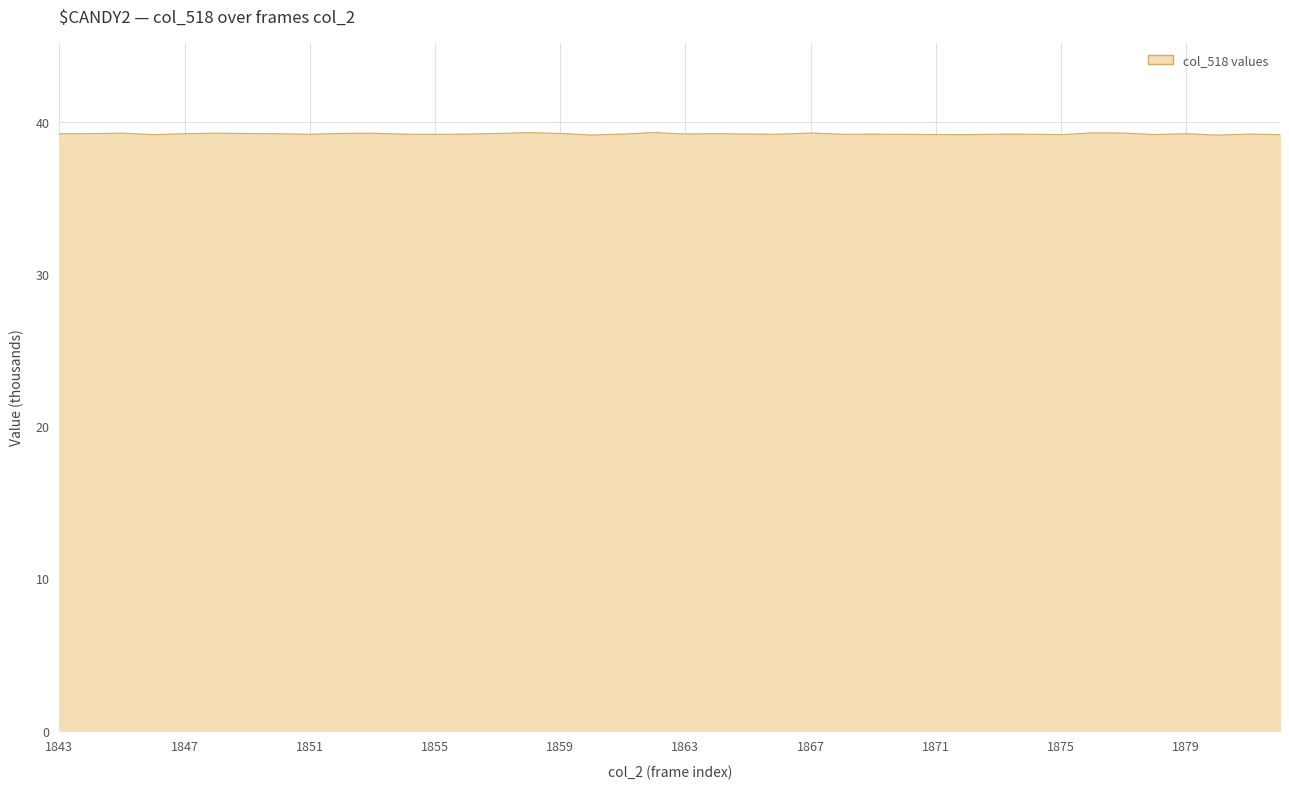

True or false: there are more than 2 points higher than both neighbors.

True